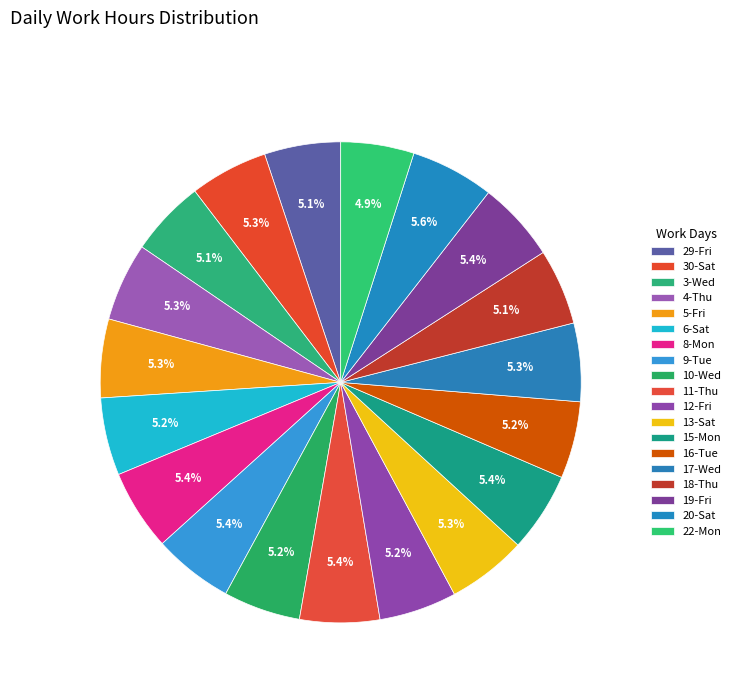

To the nearest percent, what is the average slice percentage?

5%